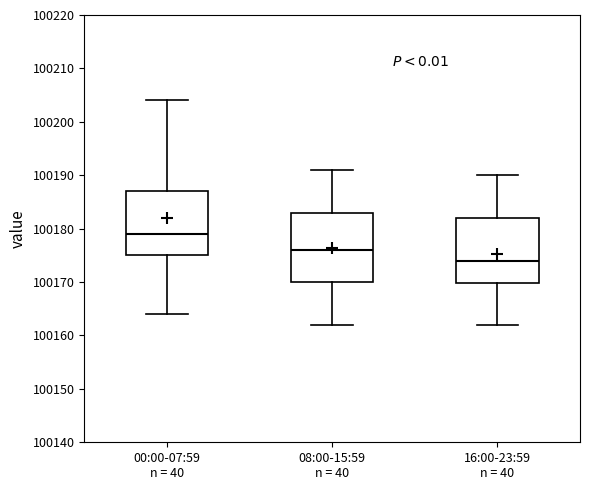

Which box has the lowest median line?

16:00-23:59 n = 40